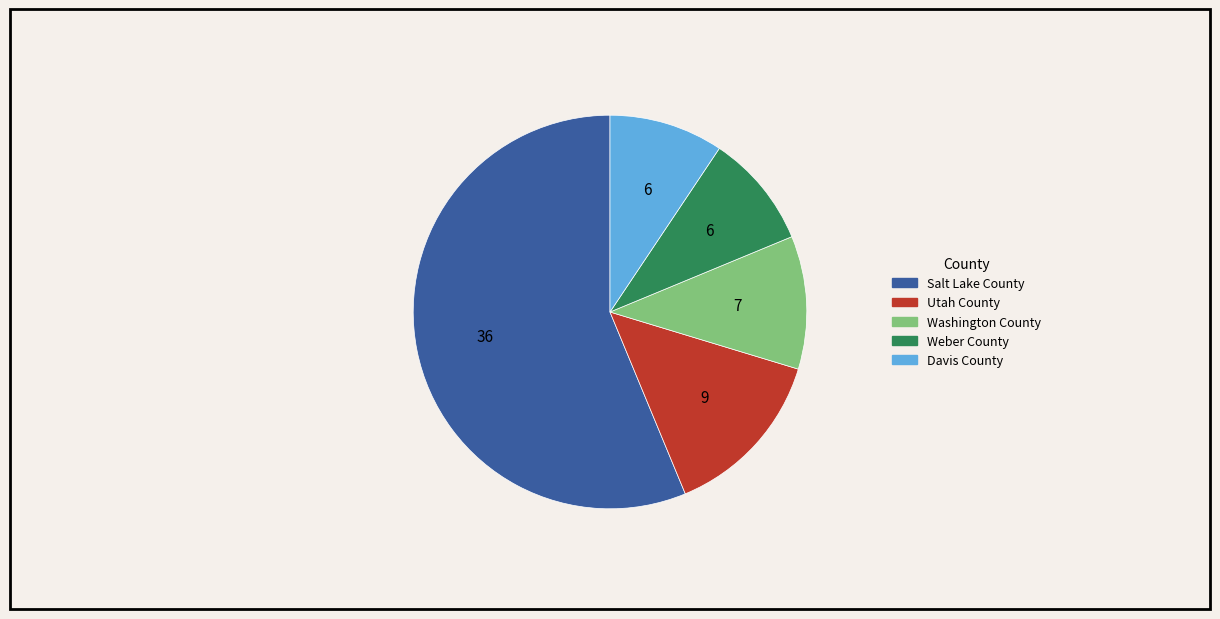

Do Weber County and Utah County together represent more than half of the pie?

No